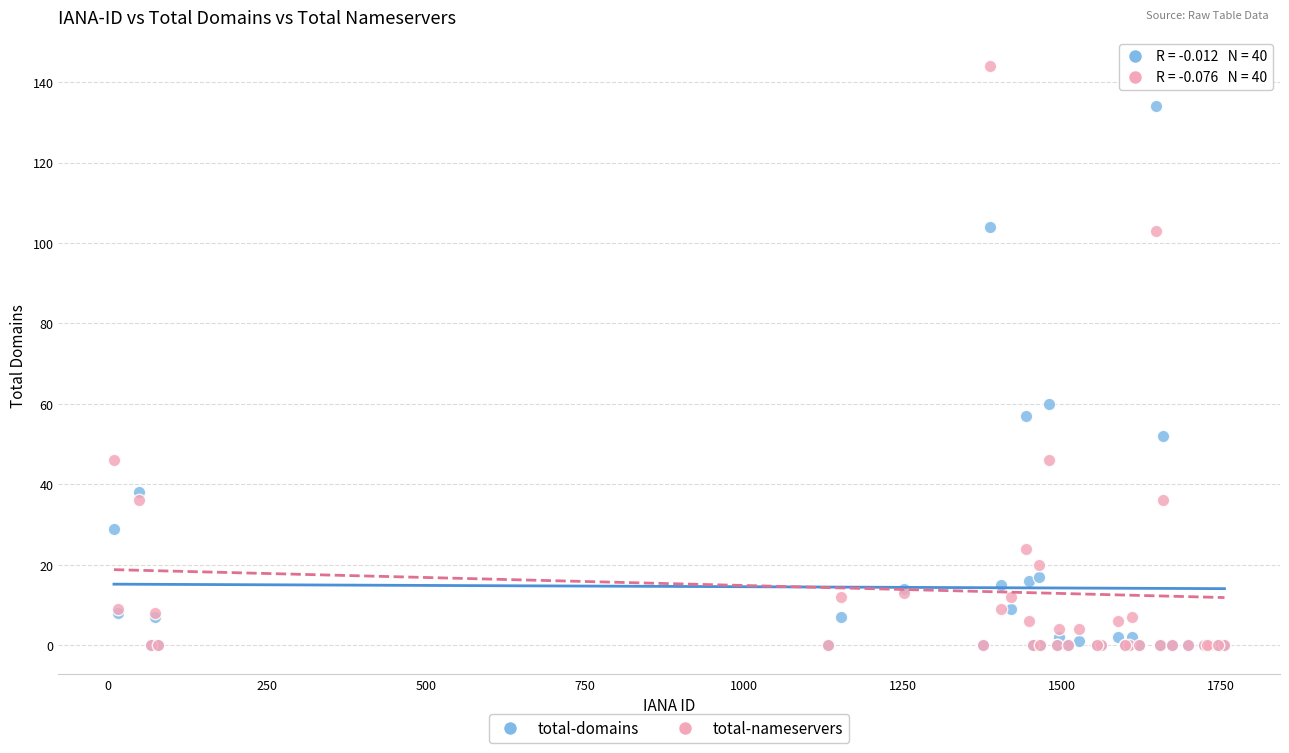

In the total-nameservers series, what Y value is closest to 72?

46